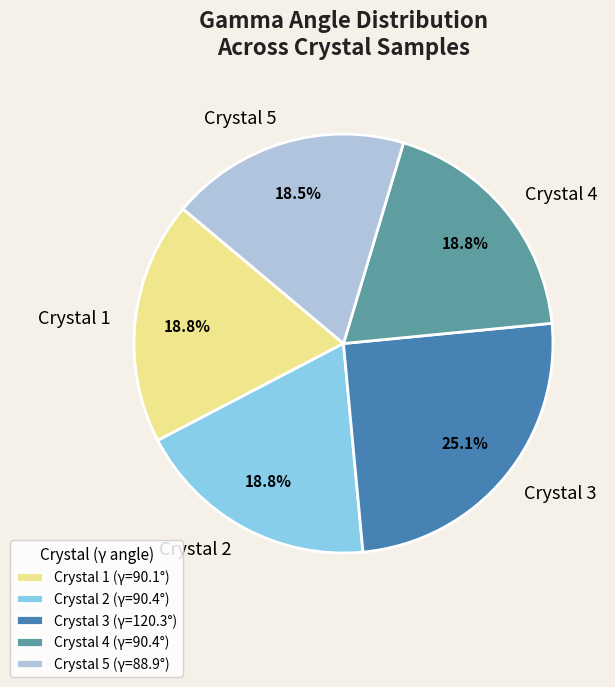

Does any single category account for the majority?

No